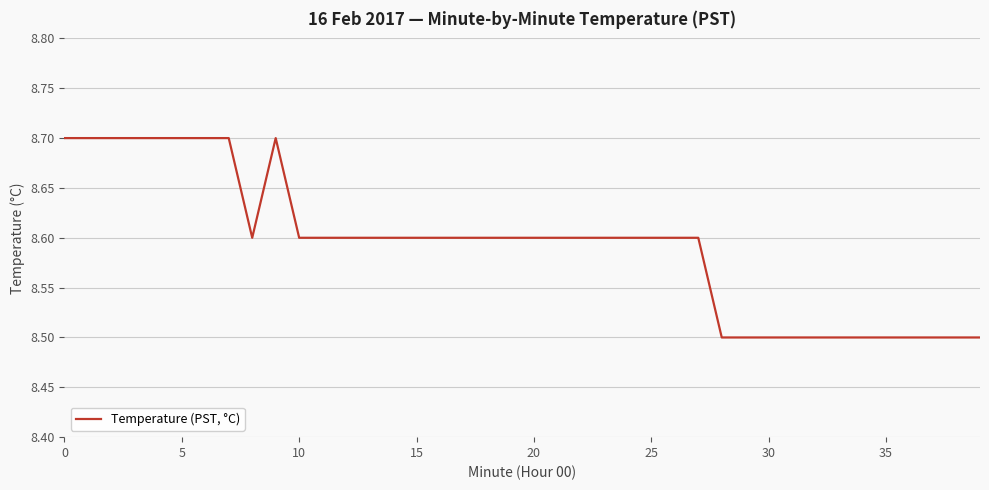

What is the minimum value shown in the chart?

8.5